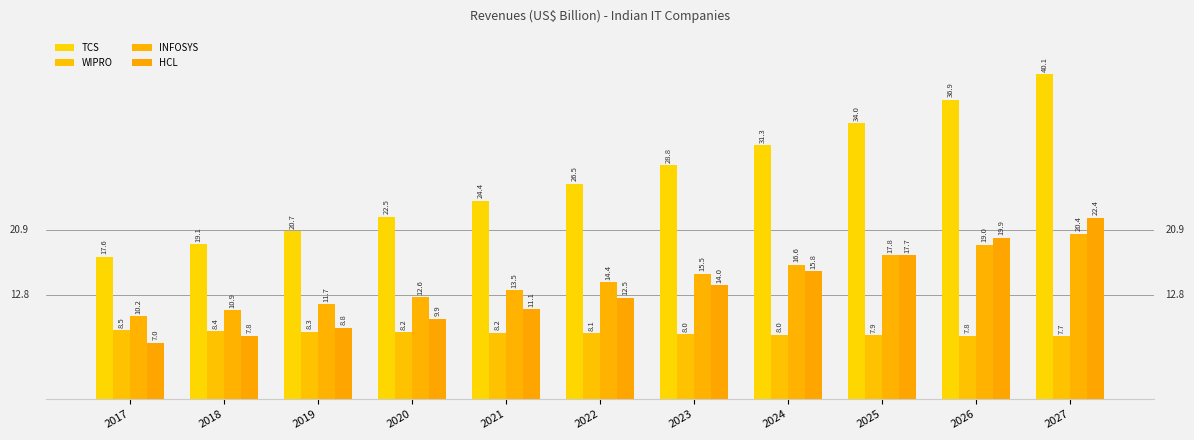

What is the difference between the WIPRO values at 2020 and 2018?

0.2